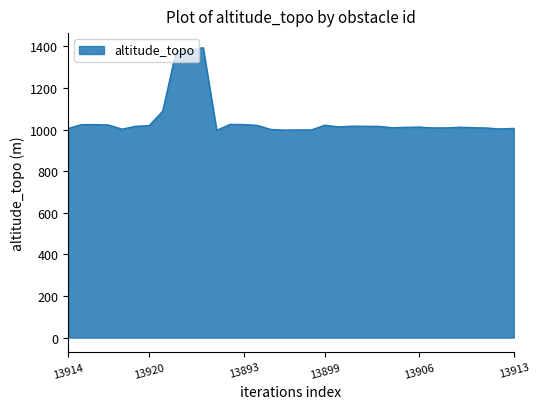

What is the greatest value displayed?

1393.8